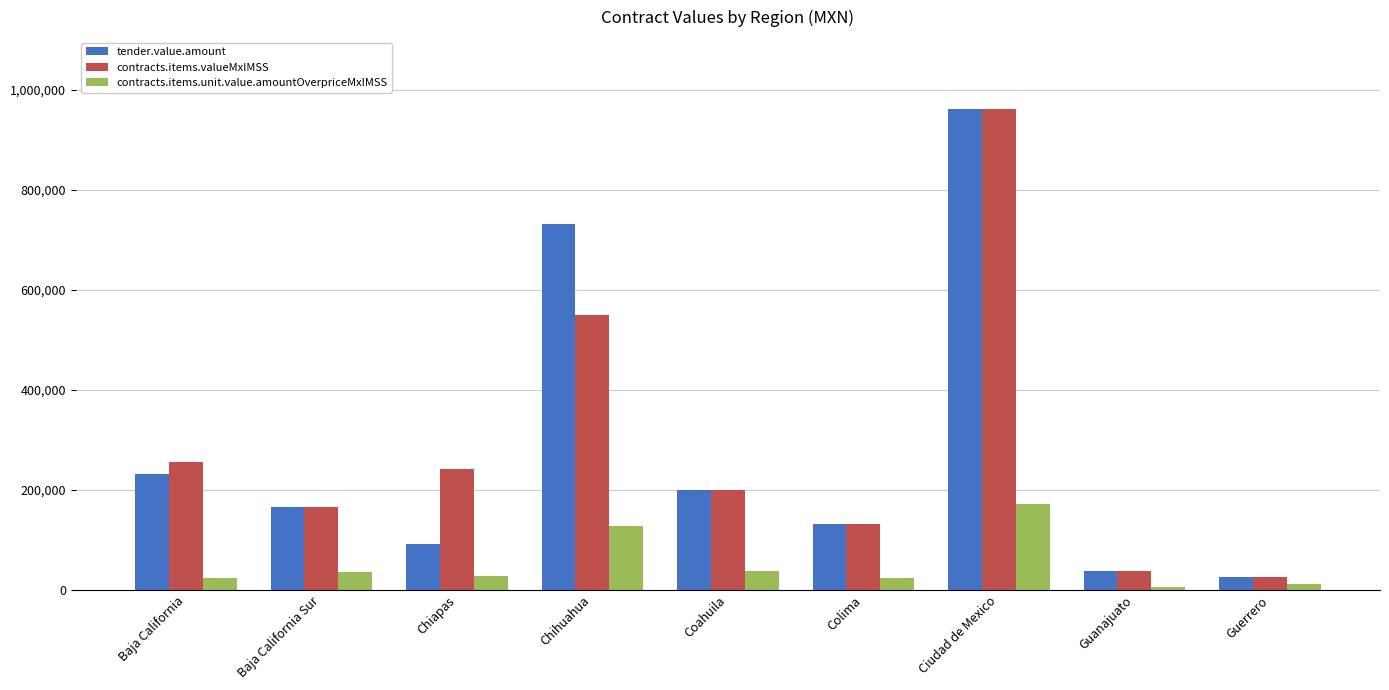

What is the label of the 2nd bar from the right?

Guanajuato